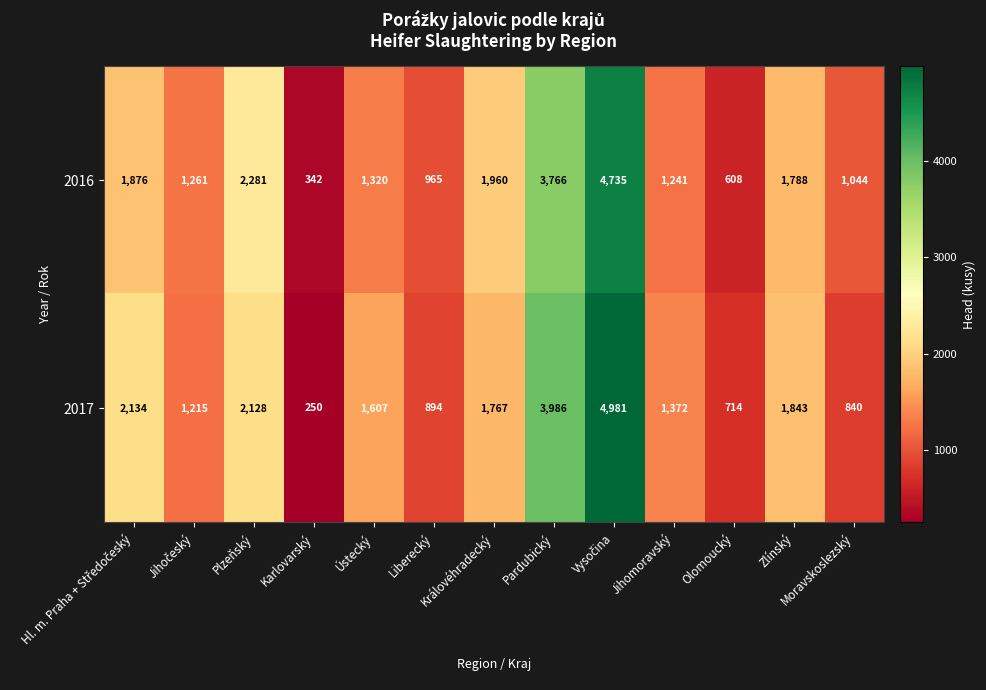

Between Olomoucký and Zlínský, which series saw the biggest shift?

2016